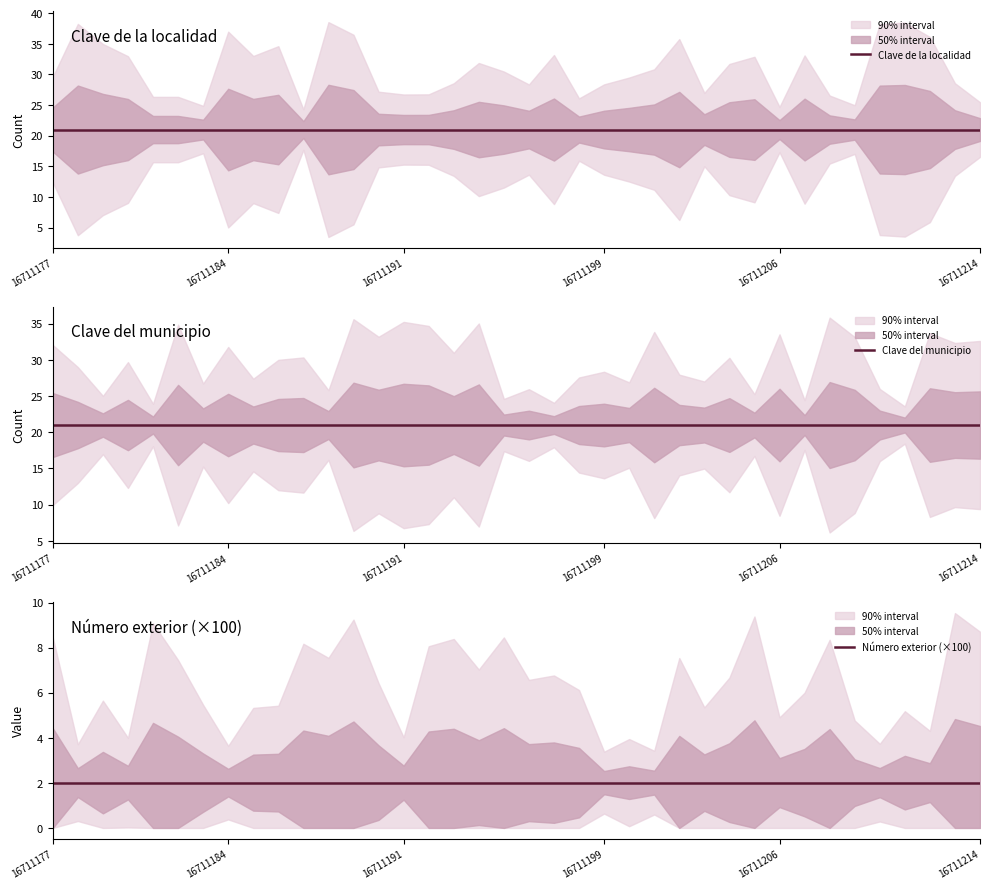

True or false: Número exterior (×100) has more than 2 interior local peaks.

False